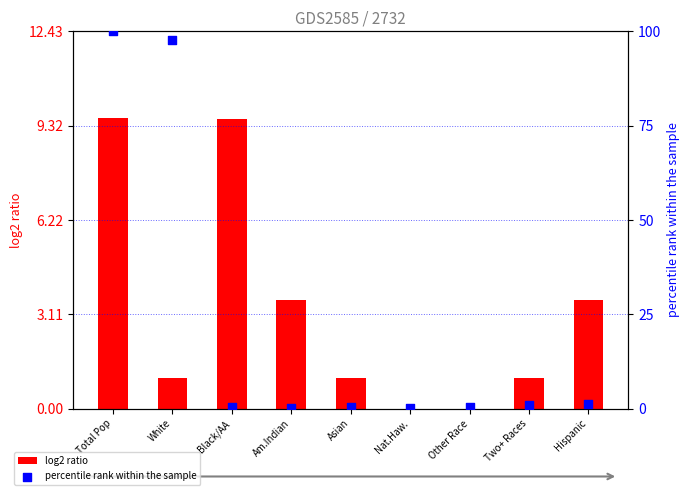

Is the value of log2 ratio at Nat.Haw. greater than the value of percentile rank within the sample at Asian?

No